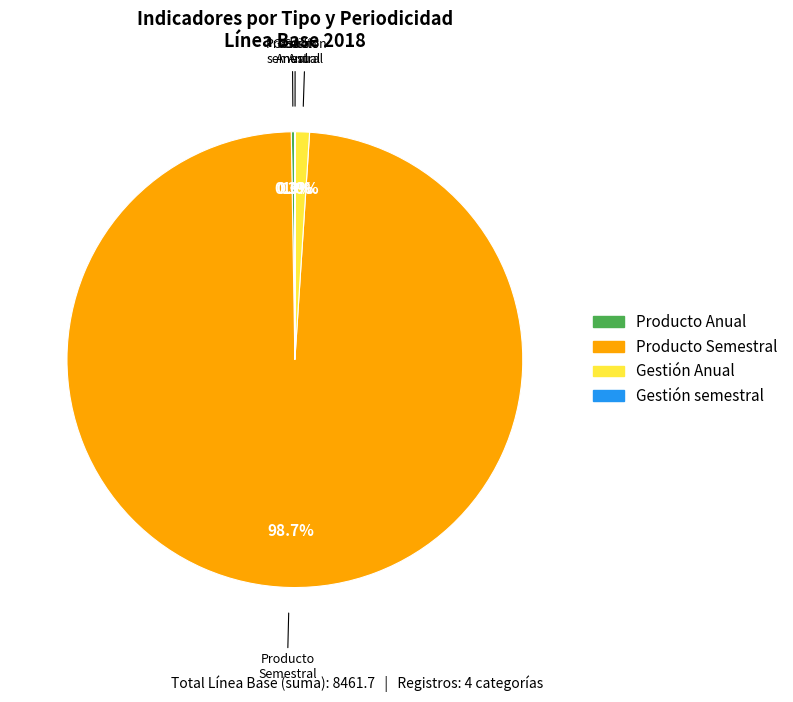

Which slice is the largest?

Producto Semestral